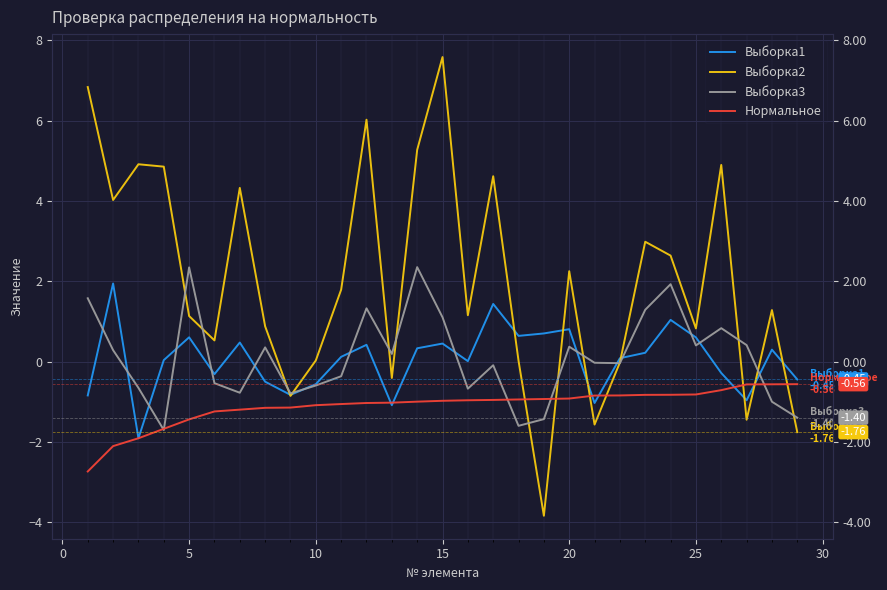

What are all the series names shown in the legend?

Выборка1, Выборка2, Выборка3, Нормальное